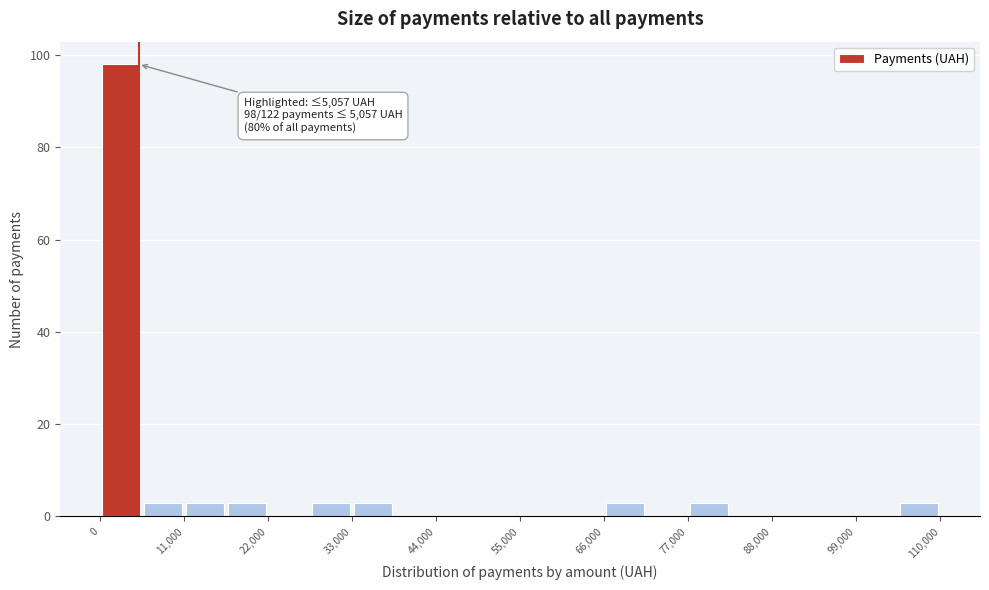

Read against the x-axis, roughly where is the centre of the tallest bar?

2000